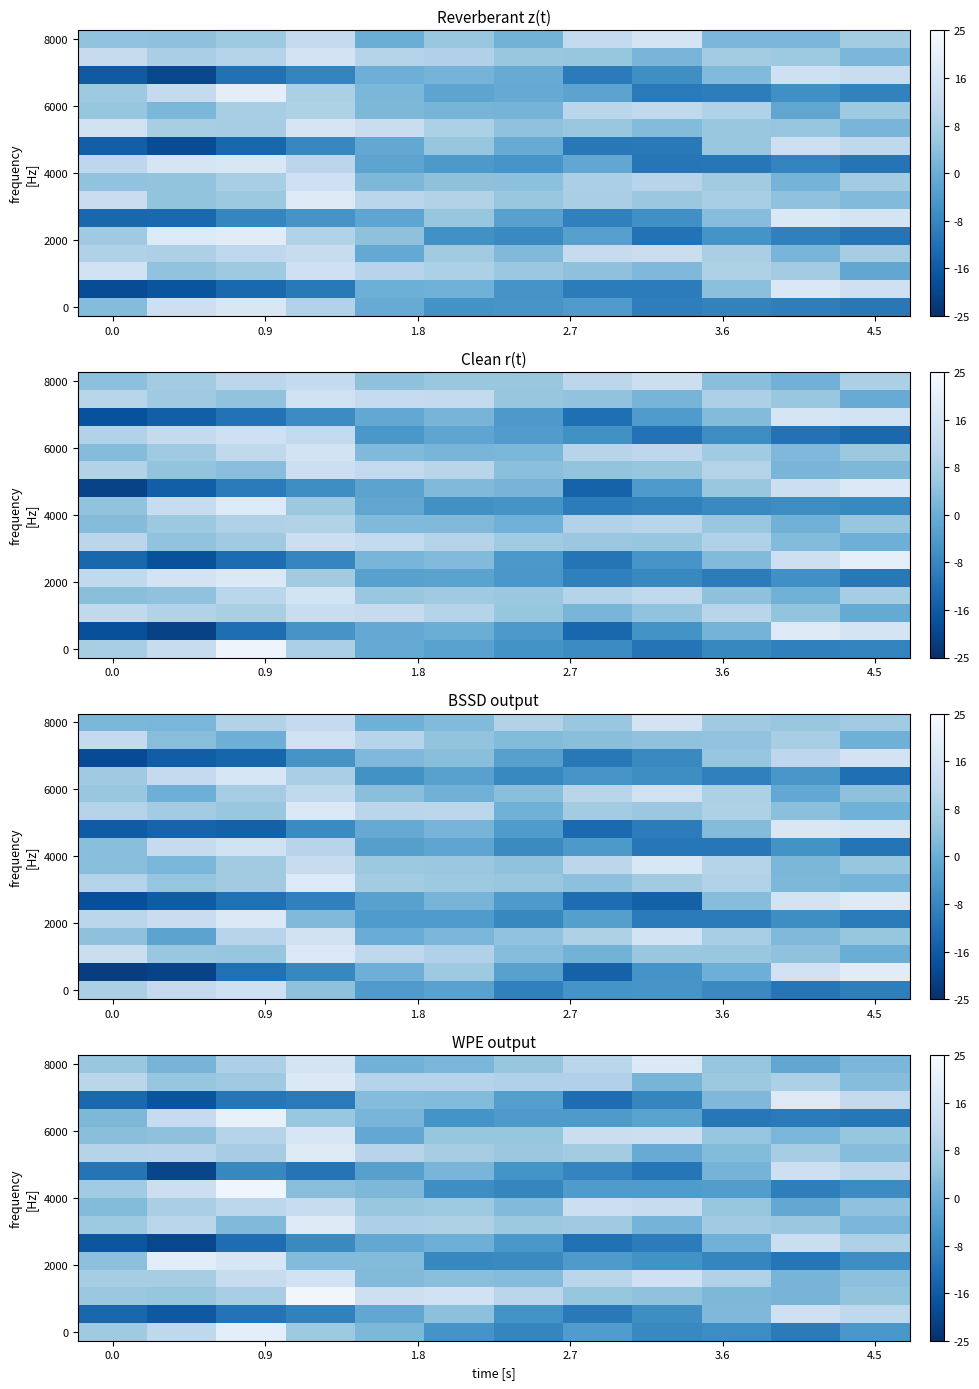

The row_8 series shows 169927.7 at 7. True or false?

False